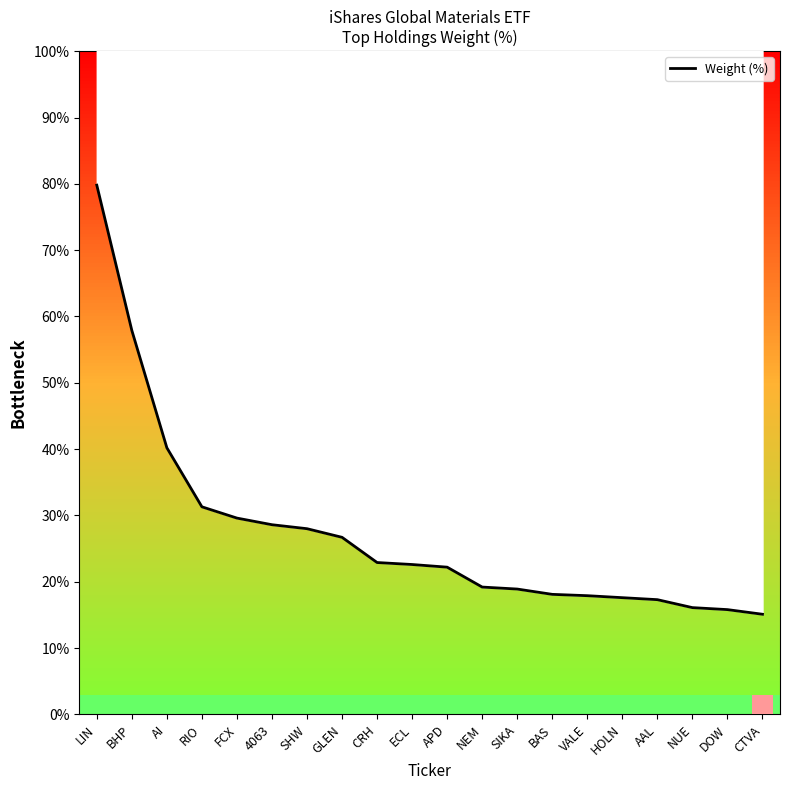

What position from the right is BAS?

7